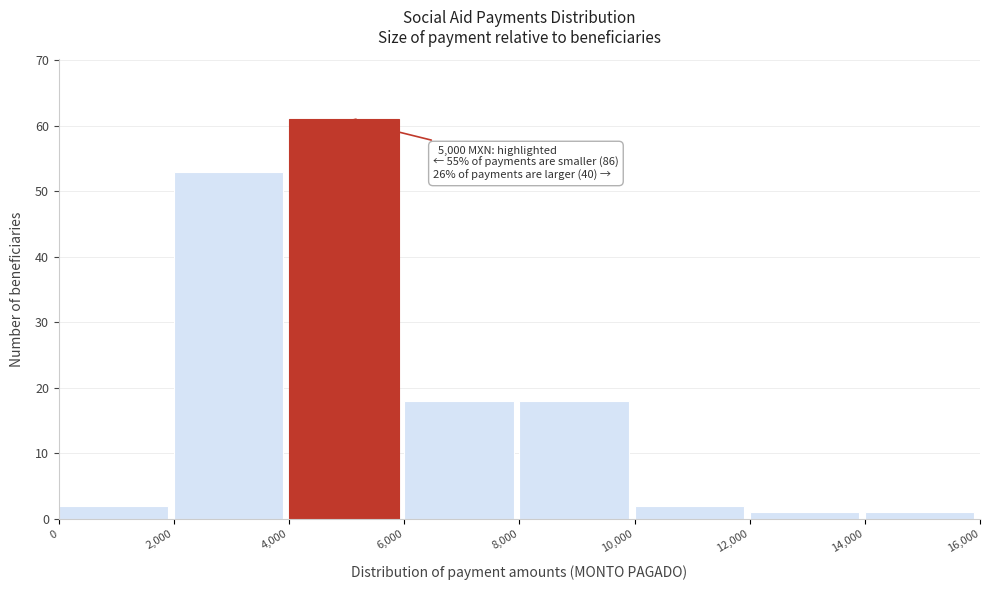

Which range on the x-axis has the tallest bar?

4,000 to 6,000